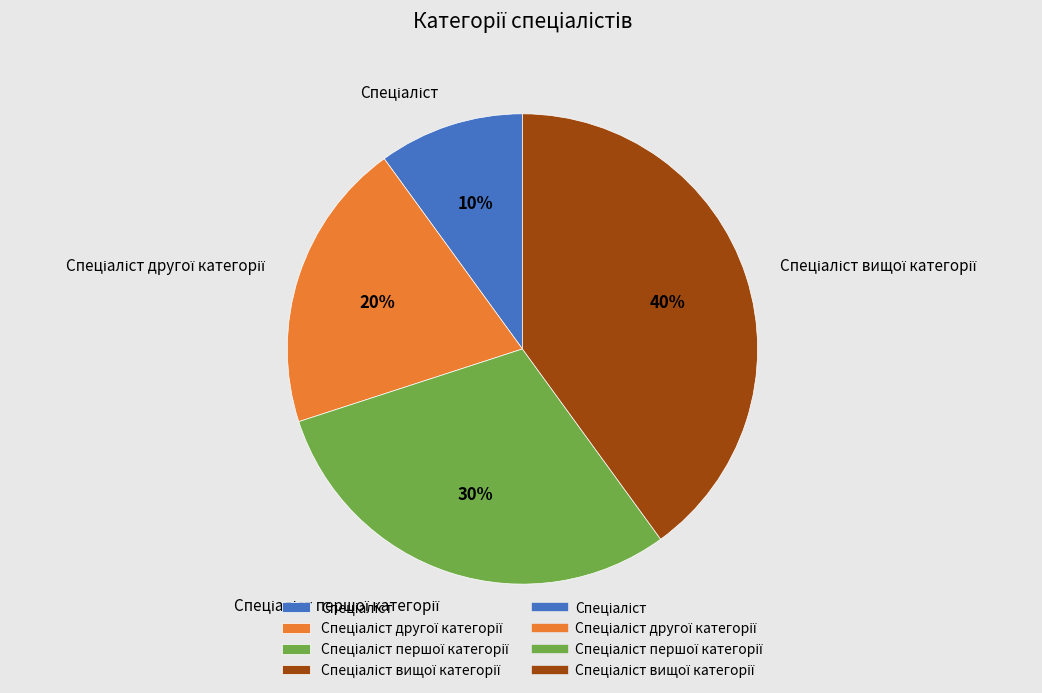

Is there a majority slice in this chart?

No